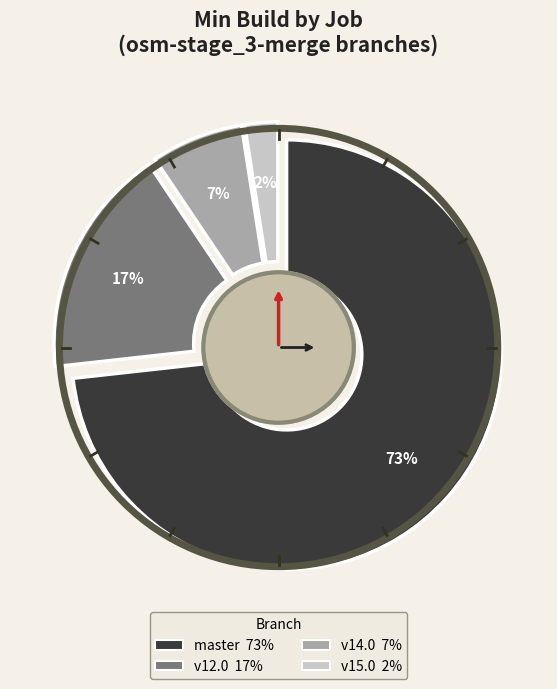

How many slices are in this pie chart?

4